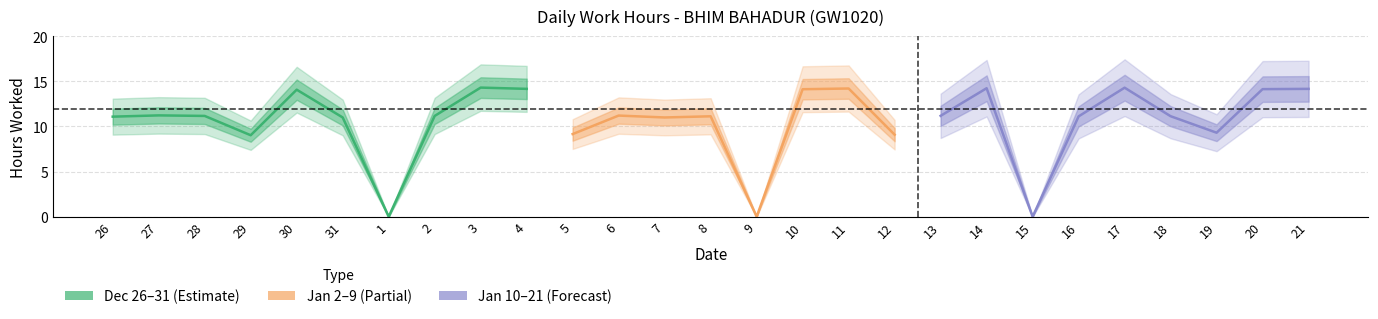

Which label corresponds to the smallest value in the chart?

1